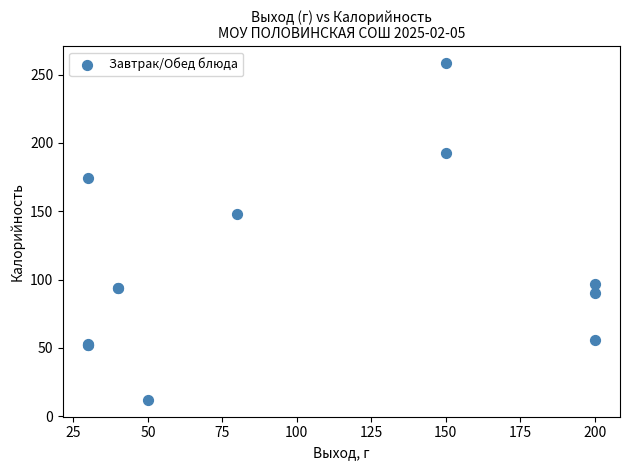

What Y value in the scatter plot is closest to 135?

148.0